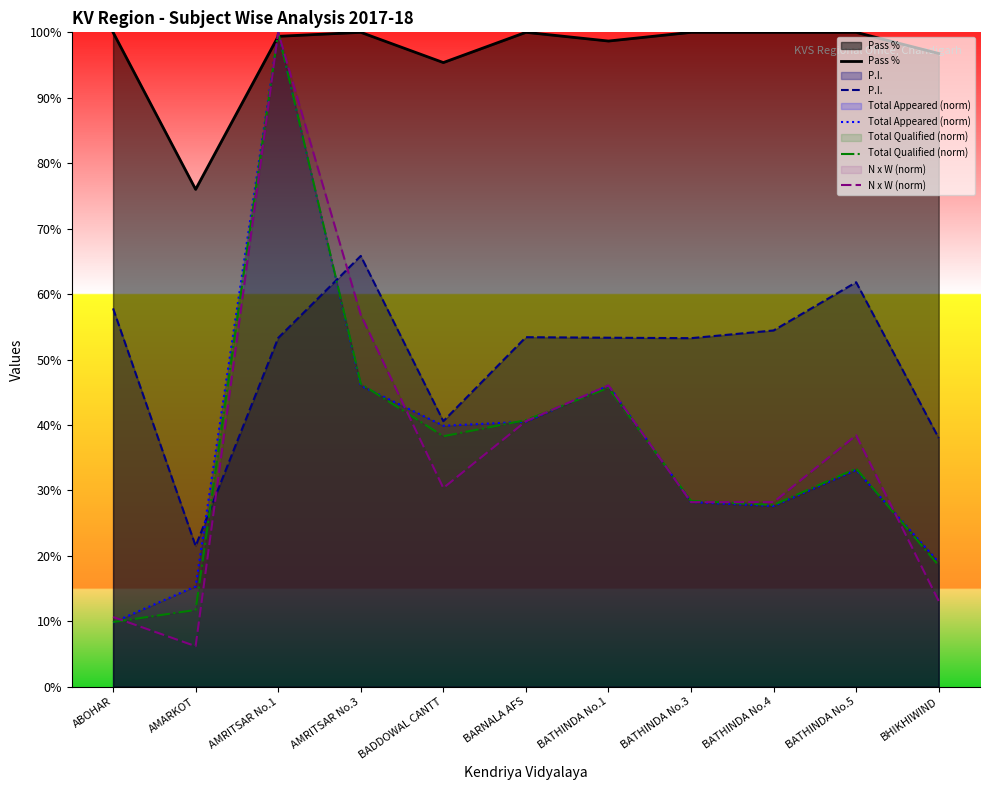

True or false: N x W (norm) has a value of 16.5 at BATHINDA No.3.

False